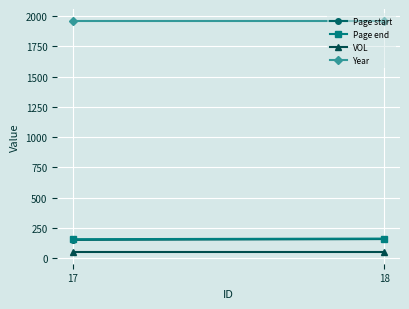

At how many categories does at least one series exceed 531?

2